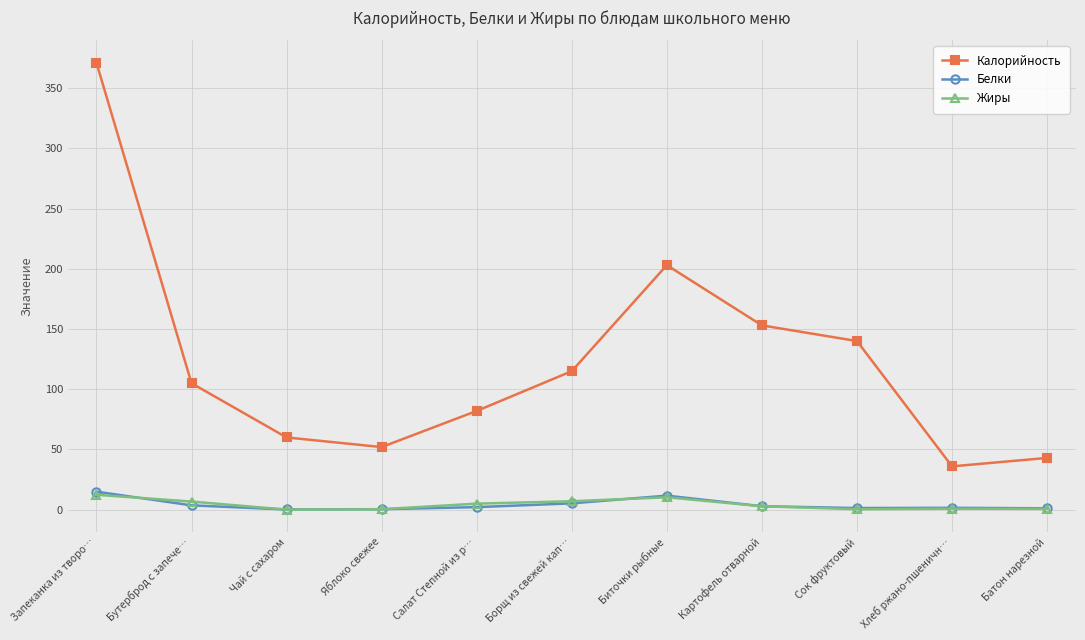

Does the chart display data point markers on the line(s)?

Yes